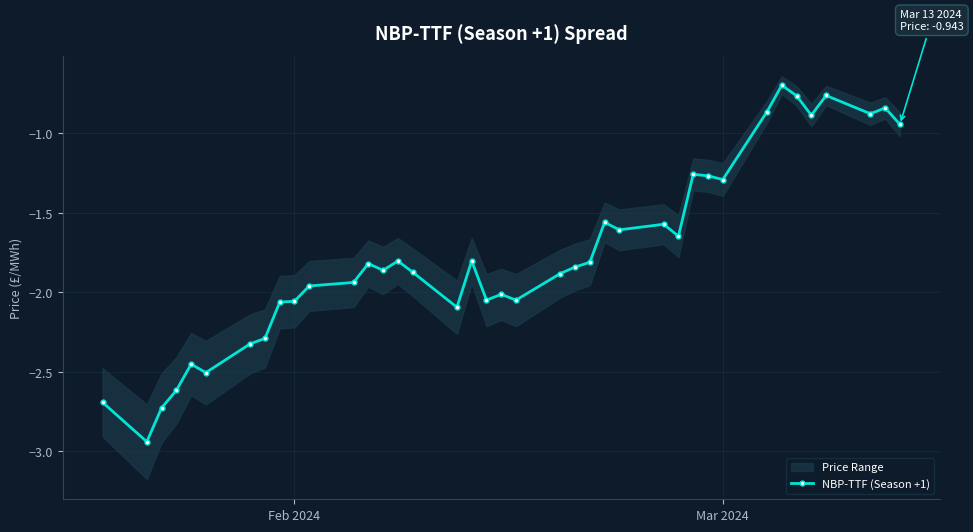

True or false: NBP-TTF (Season +1) has more than 1 interior local peaks.

True